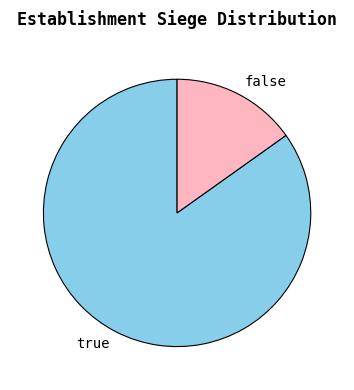

True or false: false accounts for 15% of the total.

True